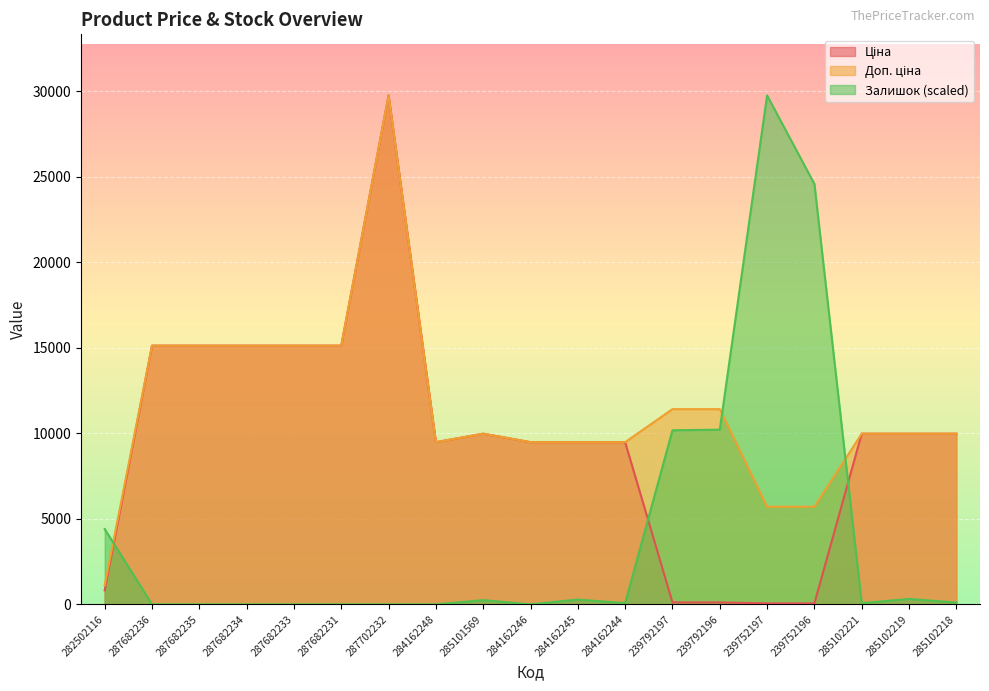

At how many categories does at least one series exceed 19428?

3